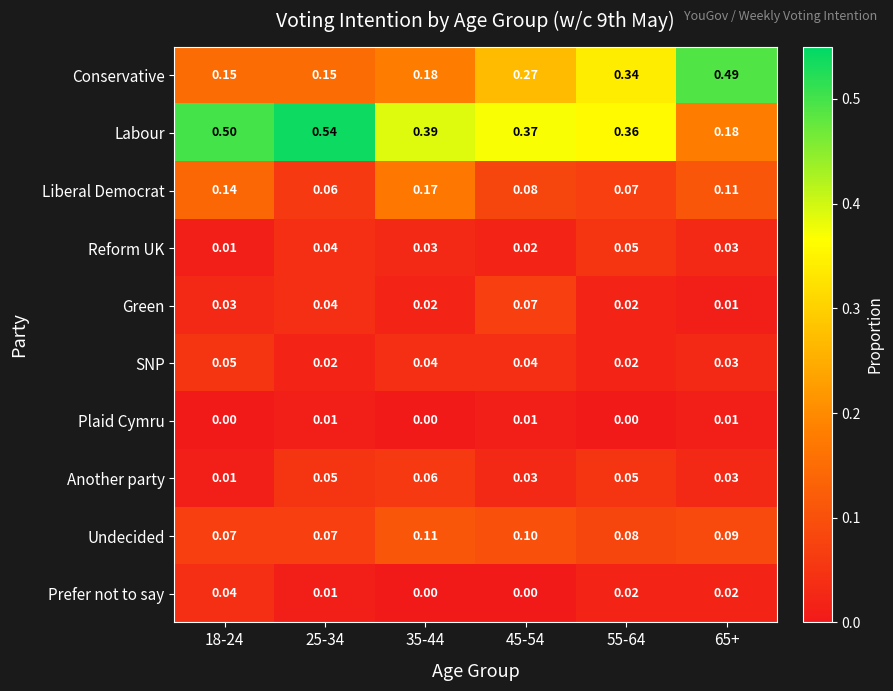

Which series has the largest total across all categories?

Labour